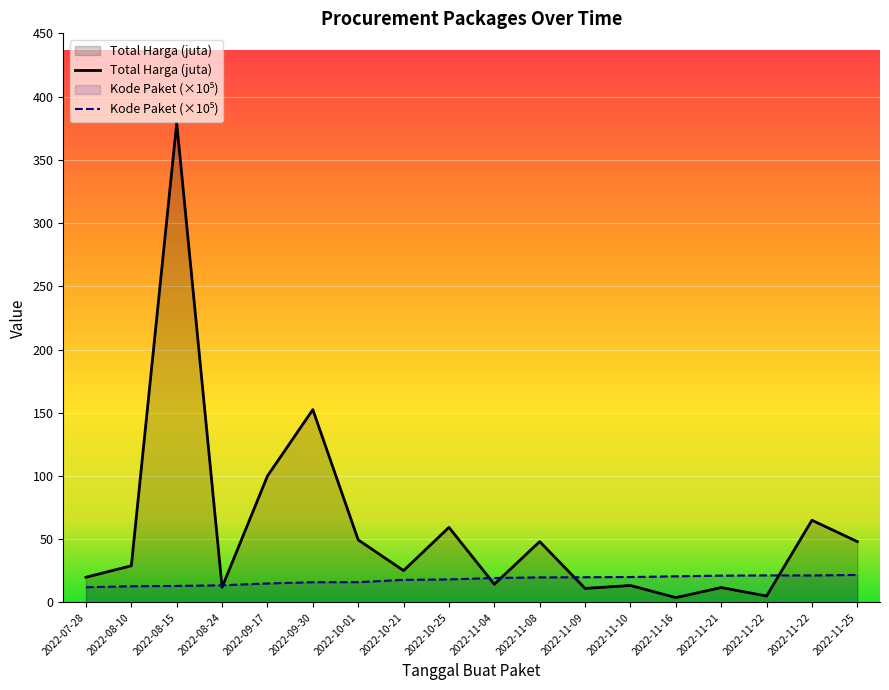

At which category does the chart reach its minimum across all series?

2022-11-16